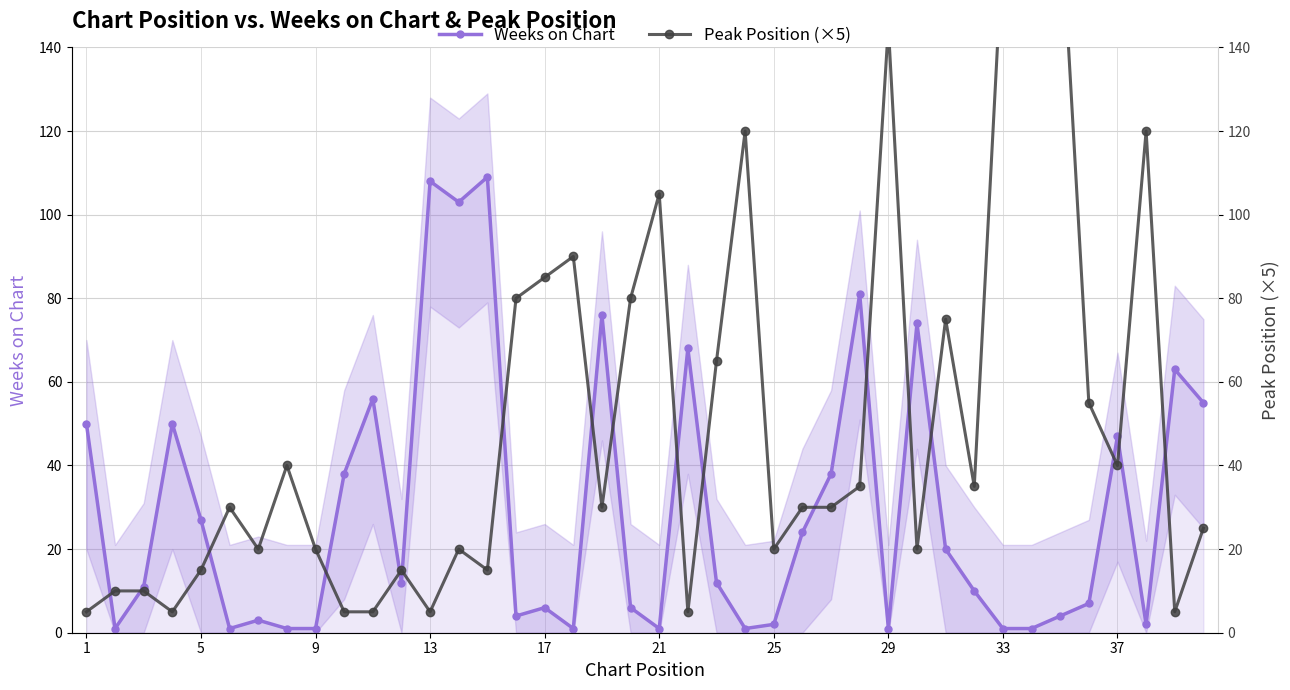

The value of Weeks on Chart at 9 is 17. True or false?

False